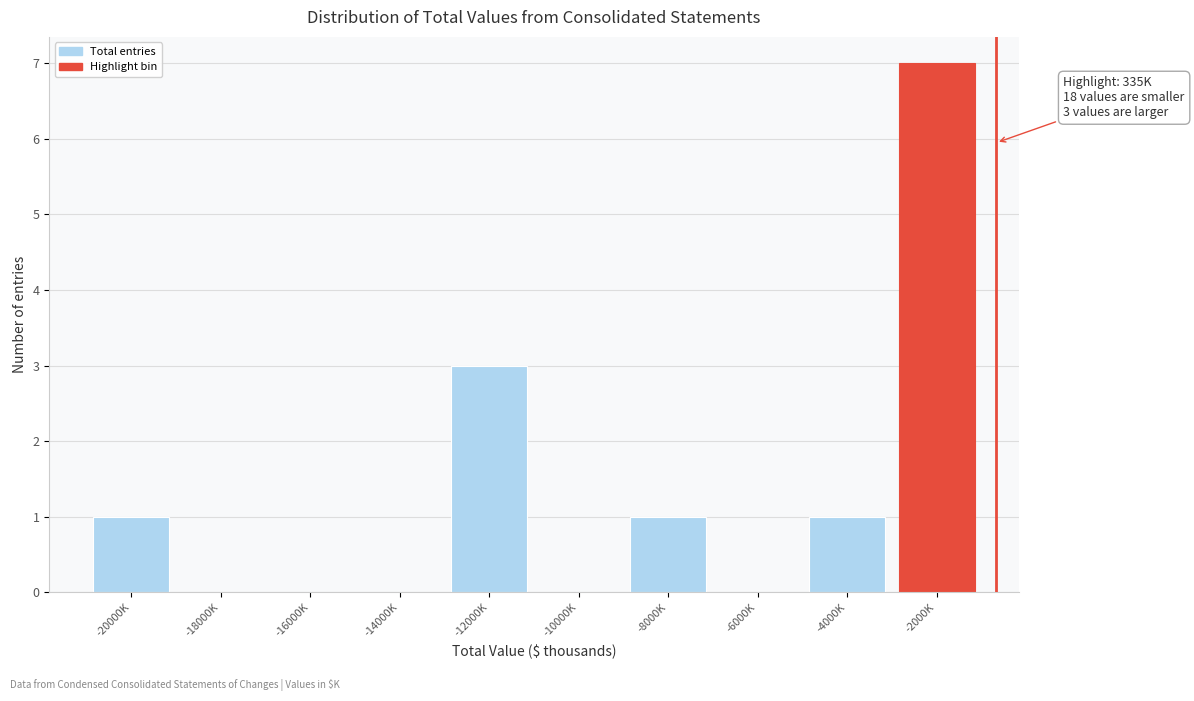

Reading right to left, transcribe all the data shown in this chart.

-2000K=7	-4000K=1	-6000K=0	-8000K=1	-10000K=0	-12000K=3	-14000K=0	-16000K=0	-18000K=0	-20000K=1